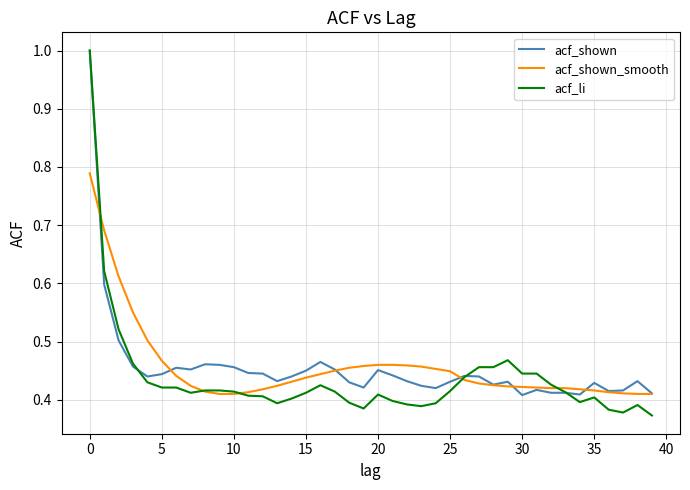

Which series has the widest spread of values?

acf_li